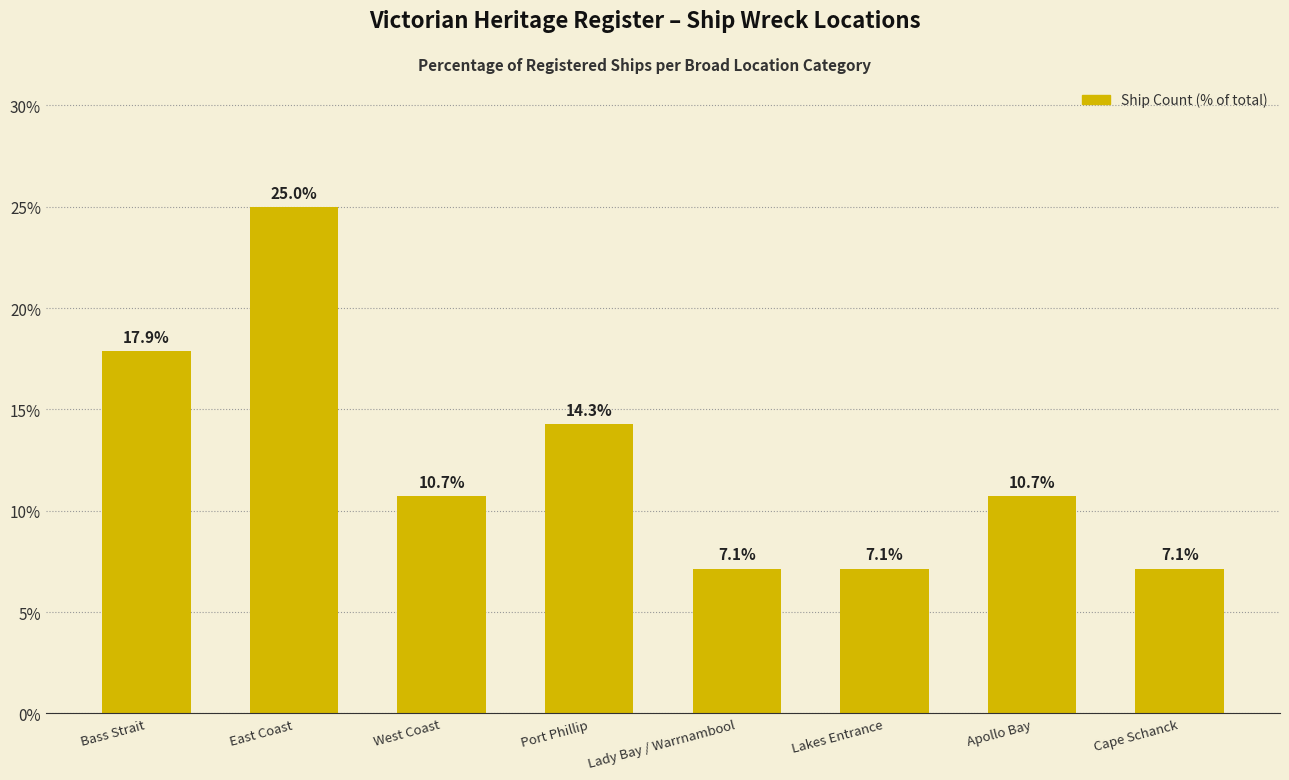

True or false: the data shows 3.0 at West Coast.

False